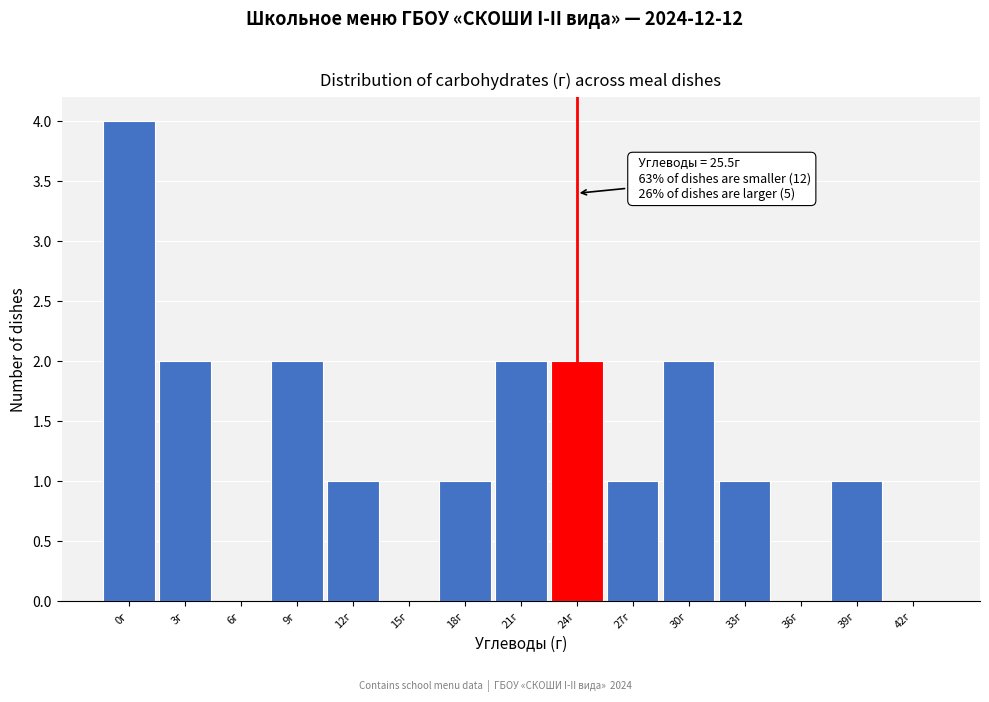

Reading left to right, transcribe all the data shown in this chart.

0г=4	3г=2	6г=0	9г=2	12г=1	15г=0	18г=1	21г=2	24г=2	27г=1	30г=2	33г=1	36г=0	39г=1	42г=0